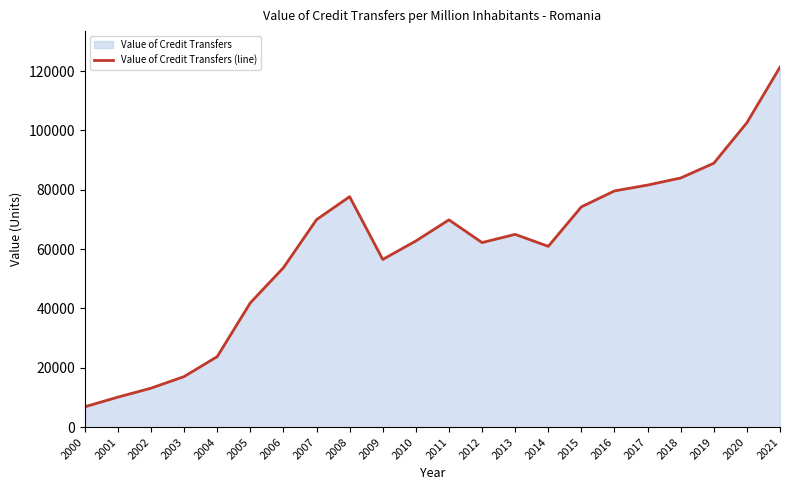

What is the ratio of the value at 2007 to the value at 2021?

0.6